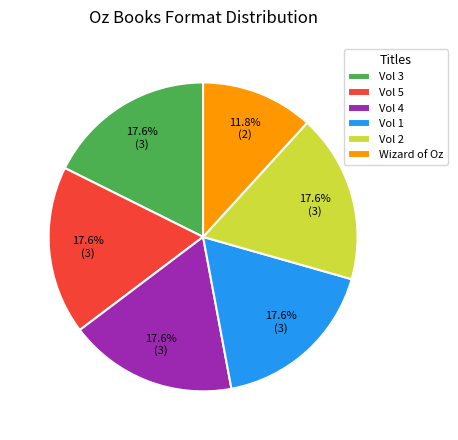

What is the smallest slice in the pie chart?

Wizard of Oz